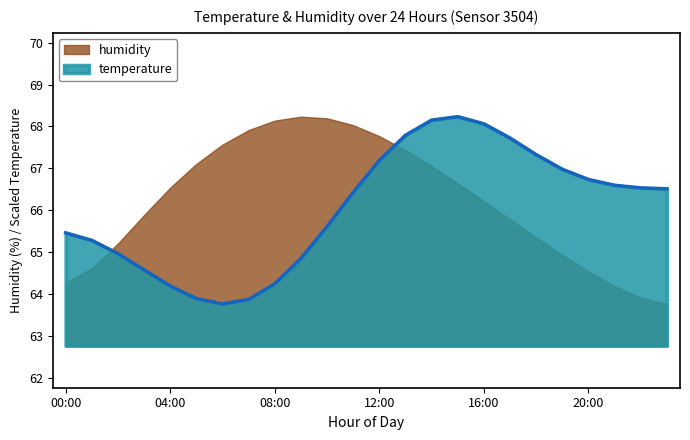

Which category has the lowest value across all series?

06:00